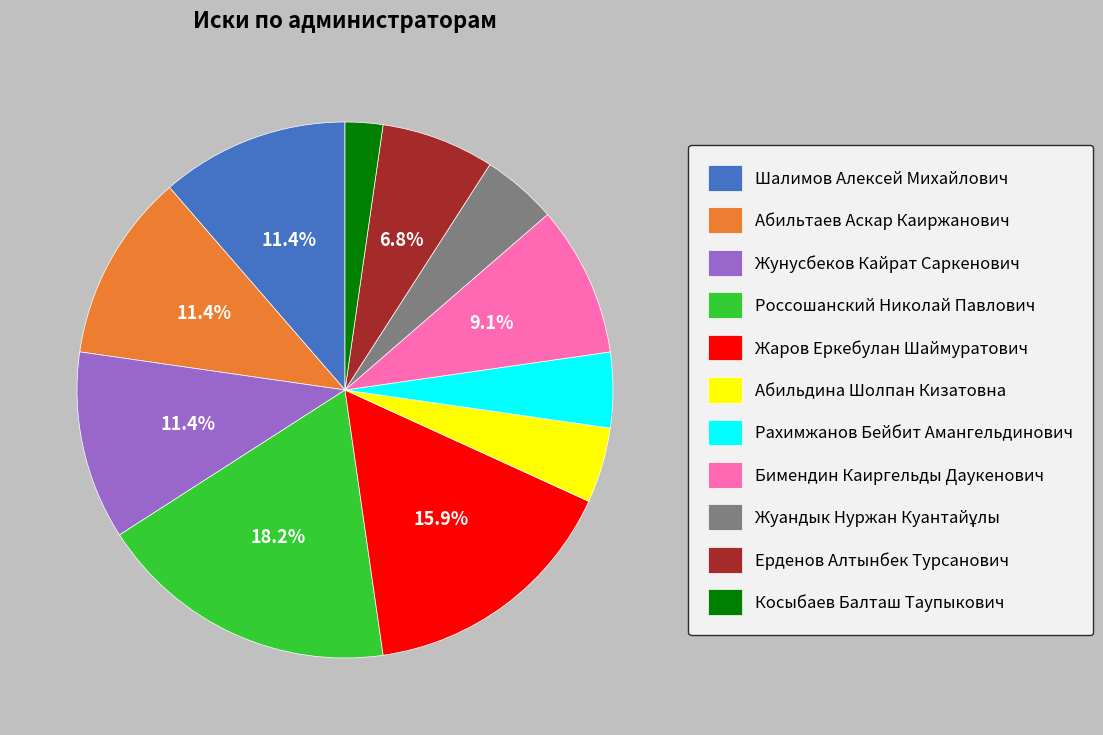

Is Косыбаев Балташ Таупыкович the majority of the pie?

No